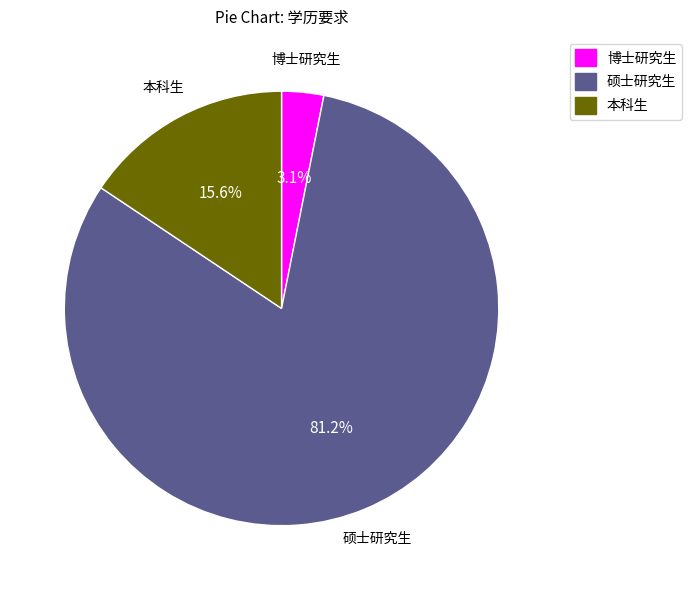

Between 硕士研究生 and 博士研究生, which is larger?

硕士研究生